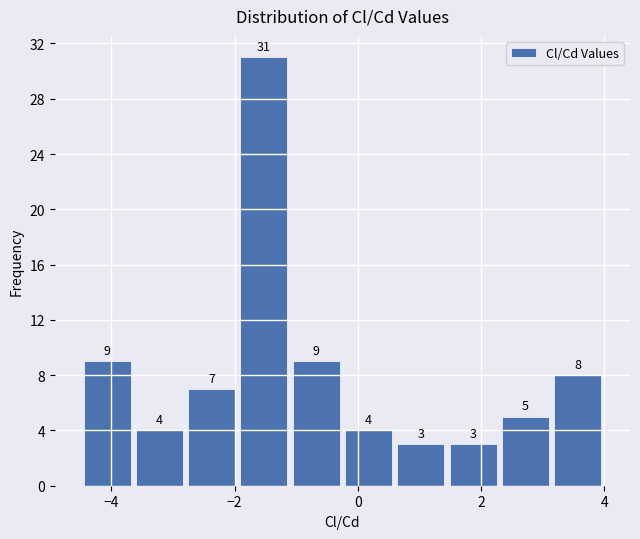

Reading left to right, transcribe this chart: for each bar, give the range it covers on the x-axis and its height. The bar edges are not printed on the chart, so give them approximately, as read against the axis.

-4.4 to -3.6: 9
-3.6 to -2.8: 4
-2.8 to -2.0: 7
-2.0 to -1.0: 31
-1.0 to -0.2: 9
-0.2 to 0.6: 4
0.6 to 1.4: 3
1.4 to 2.2: 3
2.2 to 3.2: 5
3.2 to 4.0: 8